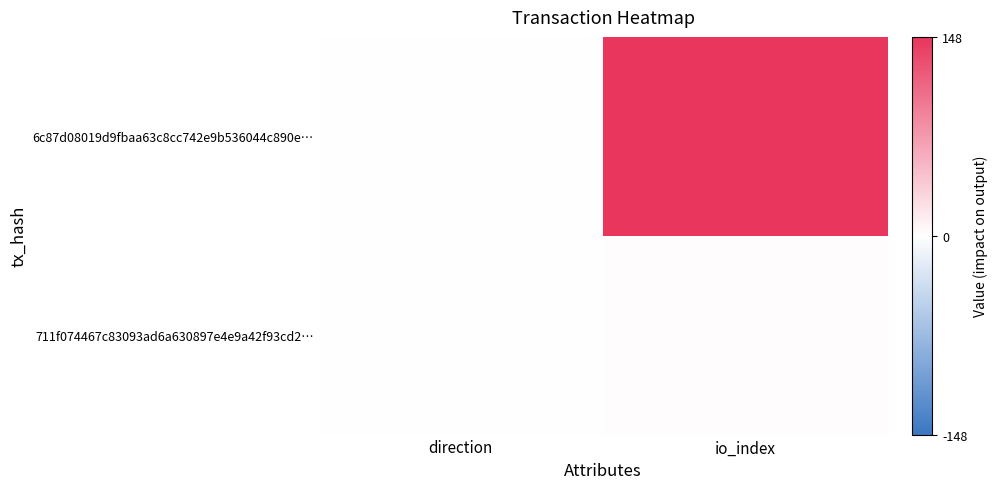

How many series are shown in this chart?

2